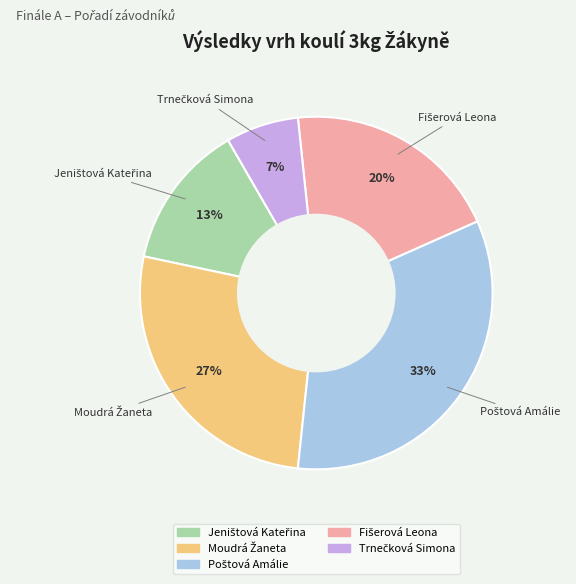

Is there a majority slice in this chart?

No